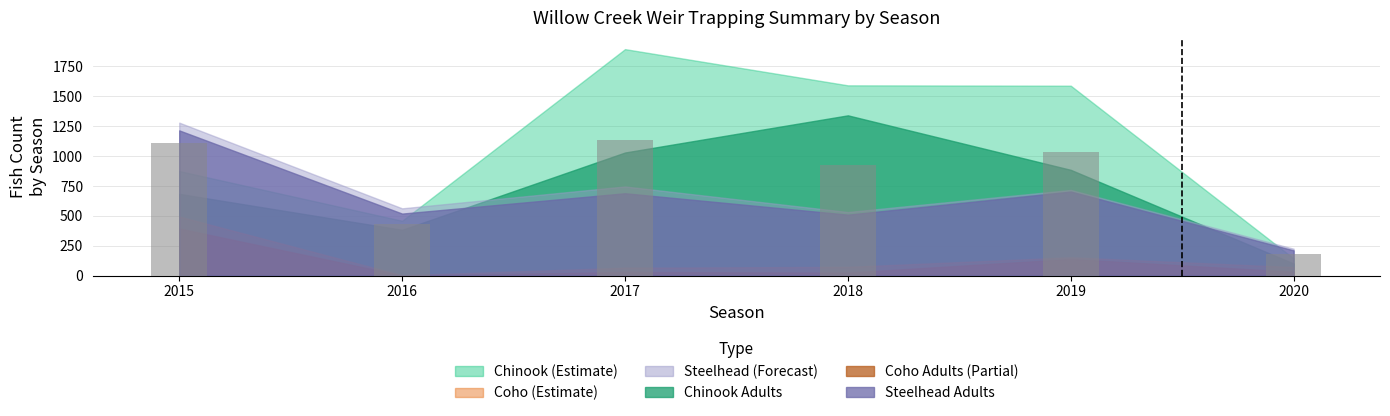

Between 2017 and 2019, which is larger?

2017